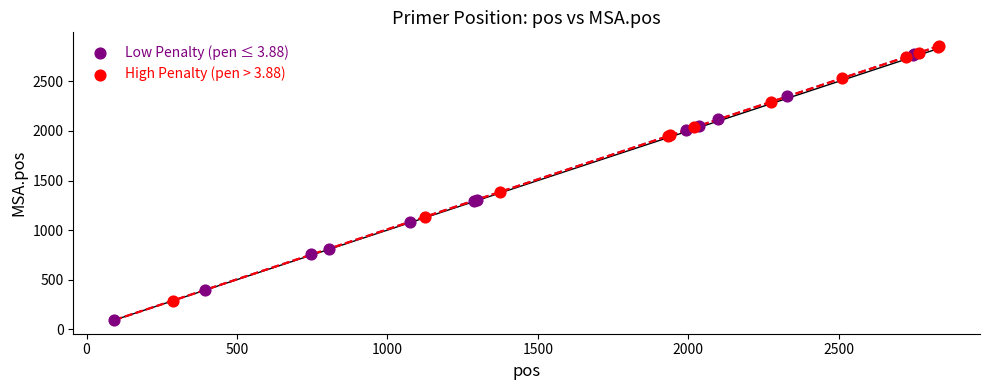

Which series has the widest spread of Y values?

Low Penalty (pen ≤ 3.88)